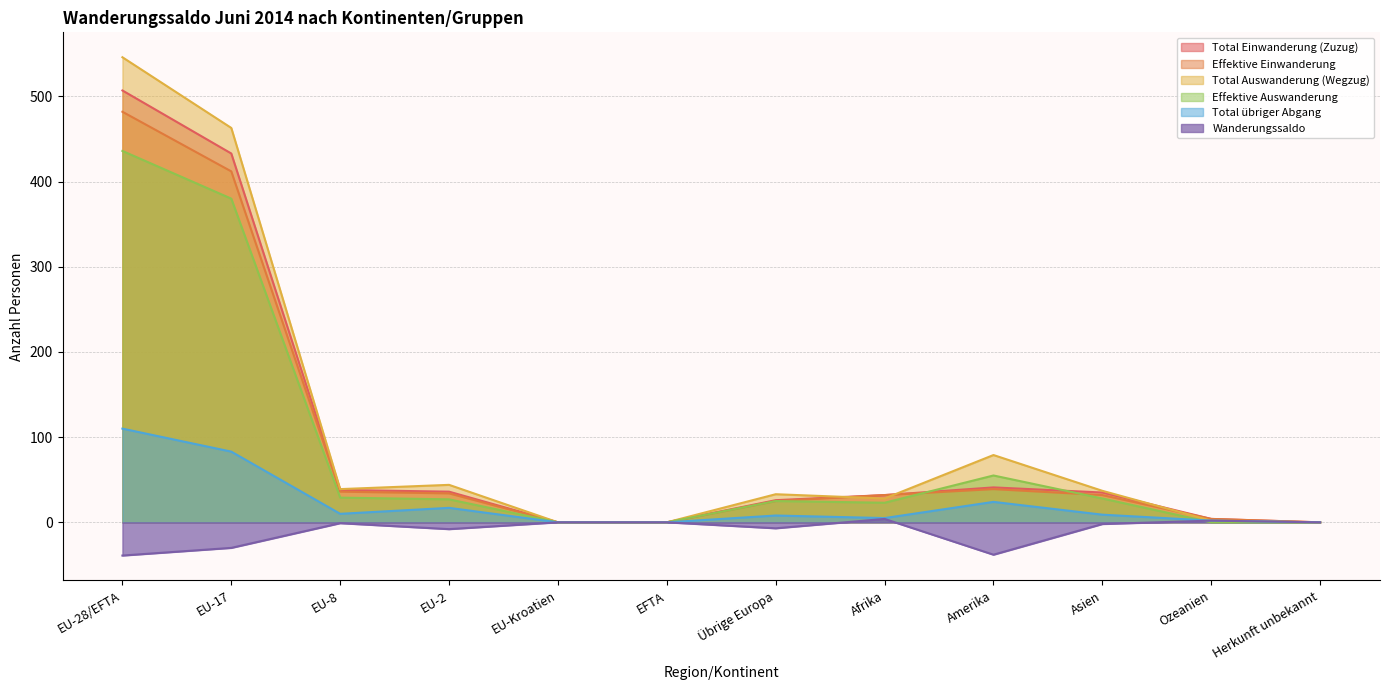

How many lines are shown in the chart?

6